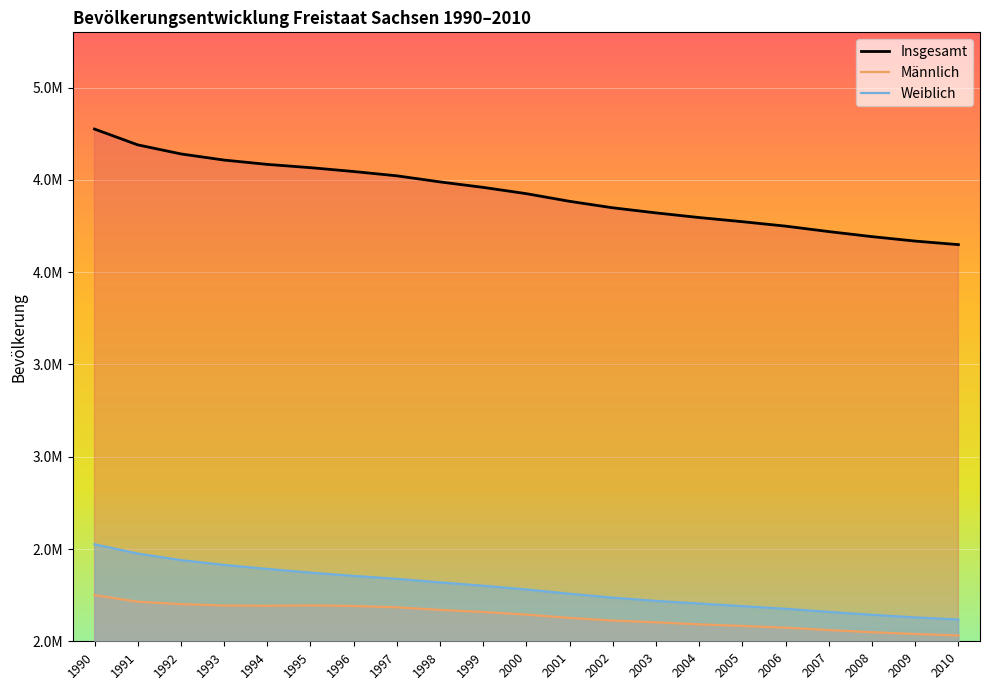

What is the spread (max minus min) of values at 2003?

2218669